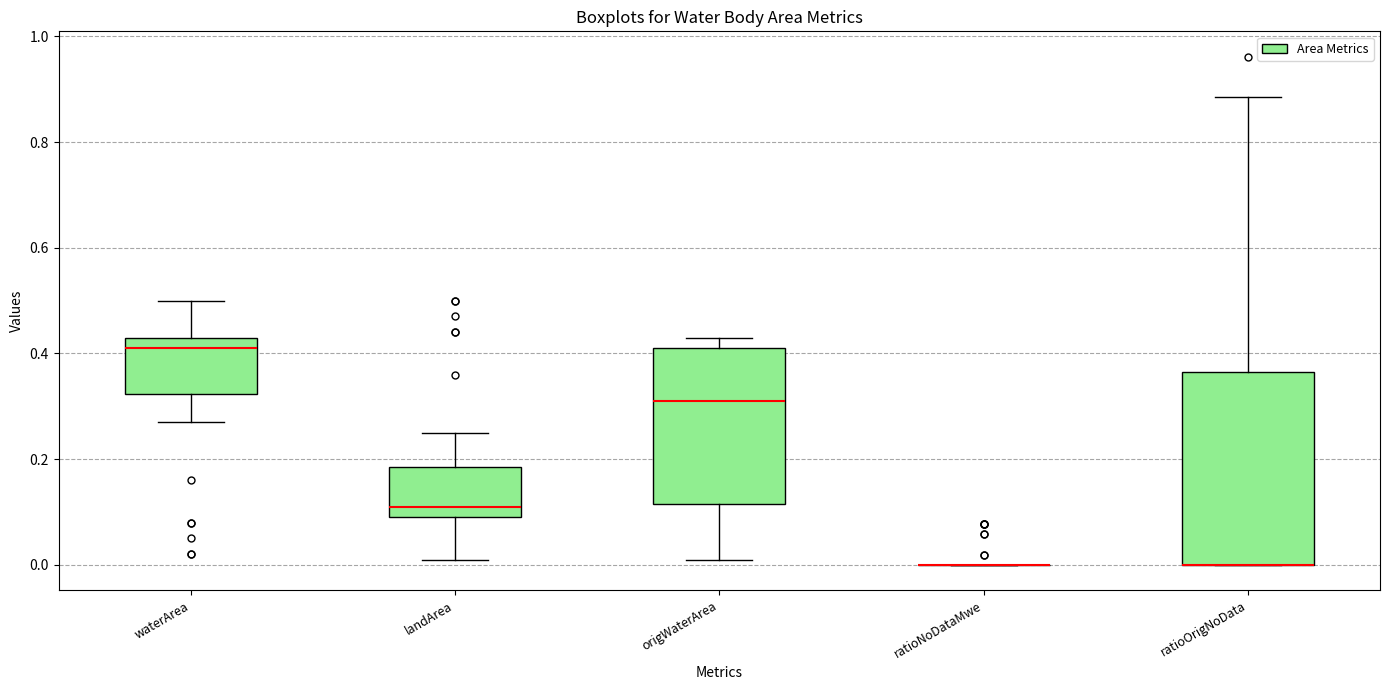

Reading left to right, transcribe this box plot: for each box, give where its median line is, the range the box spans, and where its two whiskers end, as read against the y-axis. The values are not printed on the chart, so give them approximately, as read against the axis.

waterArea: median 0.42, box 0.32 to 0.44, whiskers 0.28 to 0.50
landArea: median 0.12, box 0.10 to 0.18, whiskers 0.02 to 0.26
origWaterArea: median 0.32, box 0.12 to 0.42, whiskers 0.02 to 0.44
ratioNoDataMwe: box collapsed to a line at 0.00, whiskers 0.00 to 0.00
ratioOrigNoData: median 0.00 (drawn on the box's lower edge), box 0.00 to 0.36, whiskers 0.00 to 0.88